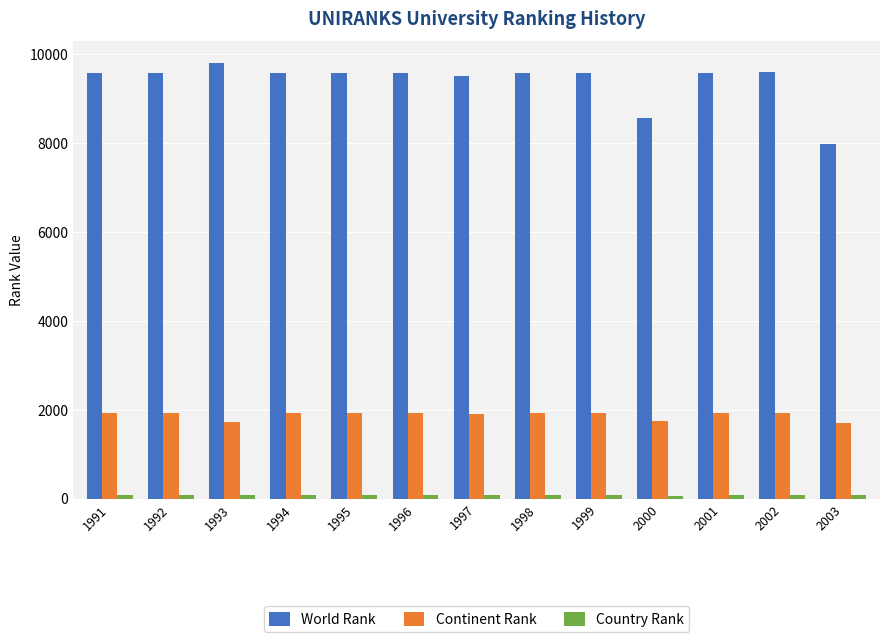

Is the value of Continent Rank at 1994 greater than the value of World Rank at 2000?

No